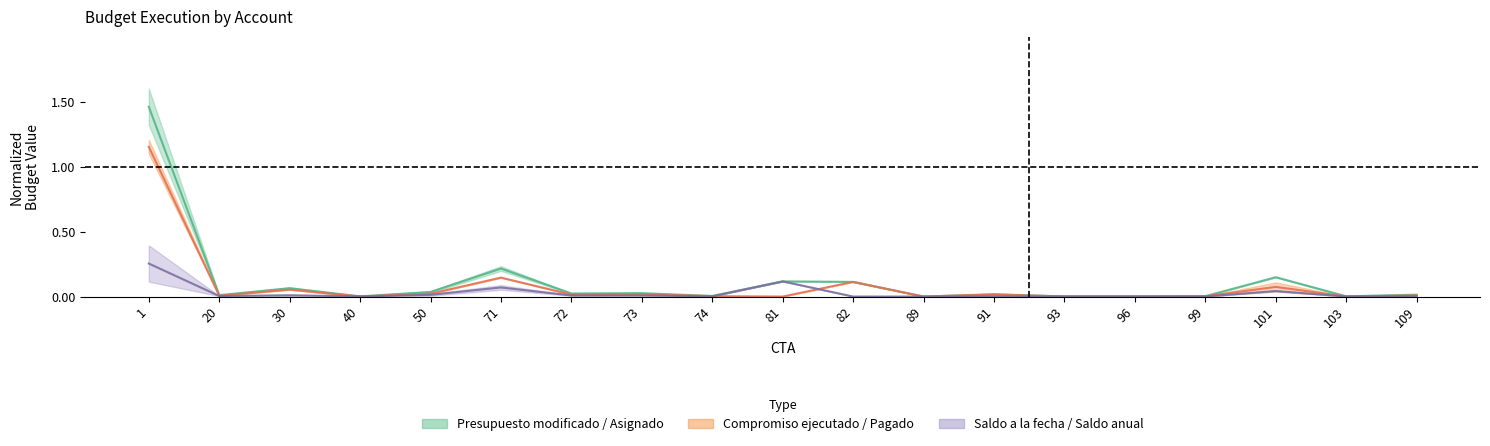

How many lines are shown in the chart?

3